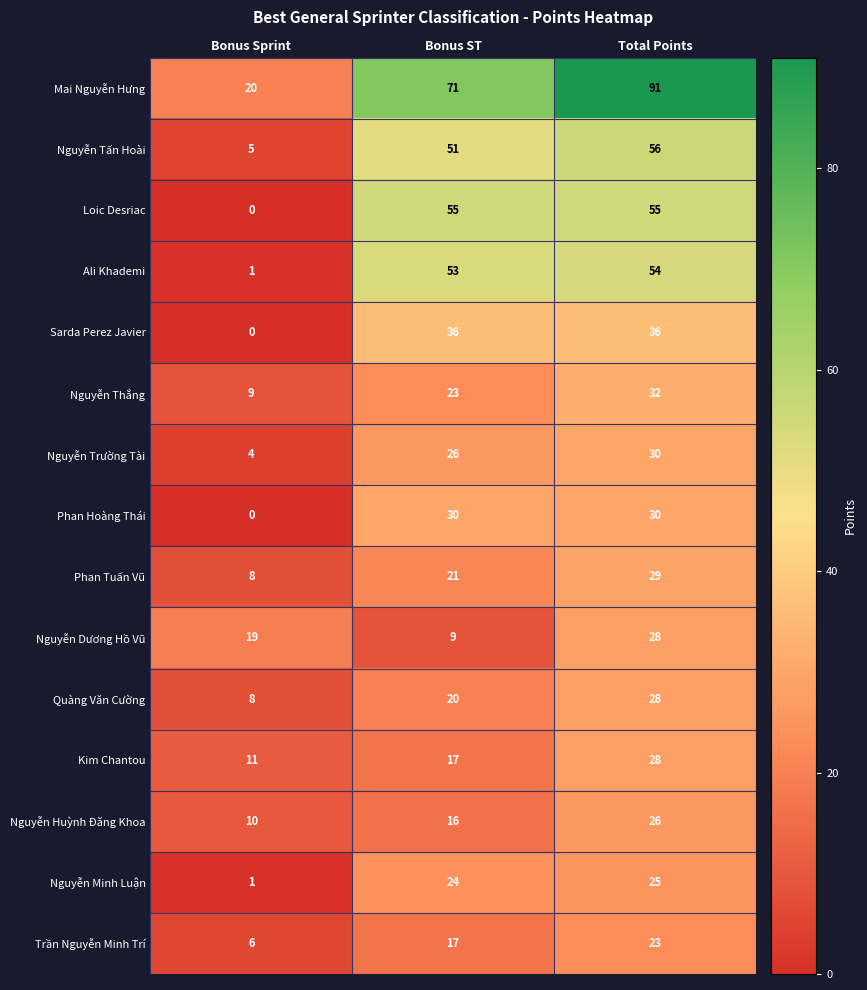

What is the maximum value for Nguyễn Huỳnh Đăng Khoa?

26